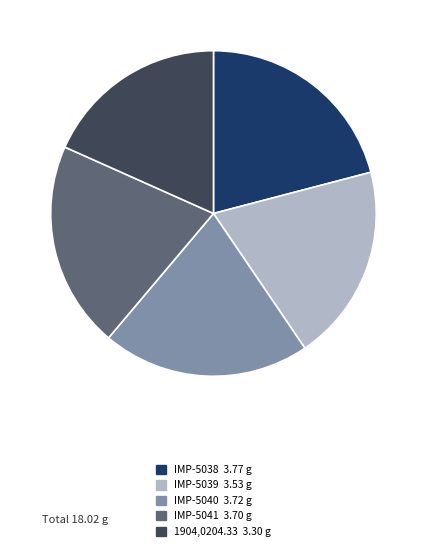

Which category has the smallest portion of the pie?

1904,0204.33